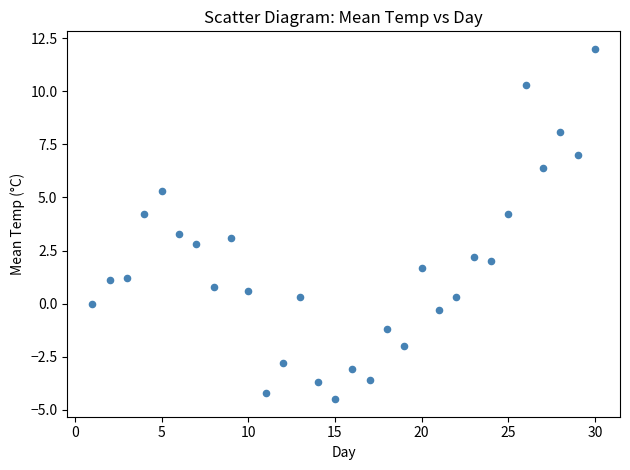

How many points are shown in the scatter plot?

30